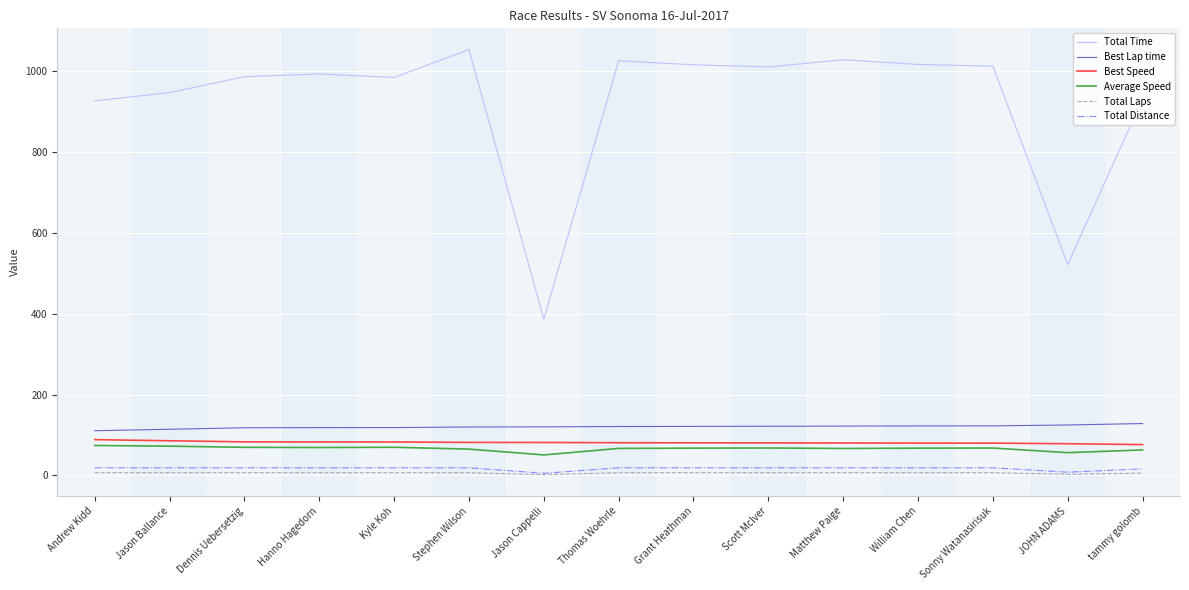

How many lines are shown in the chart?

6